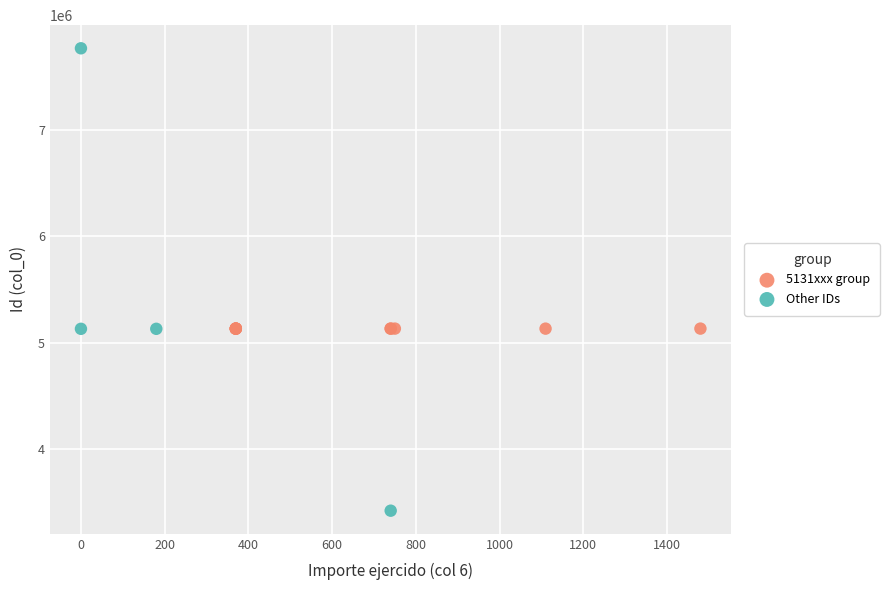

Which series has the widest spread of Y values?

Other IDs